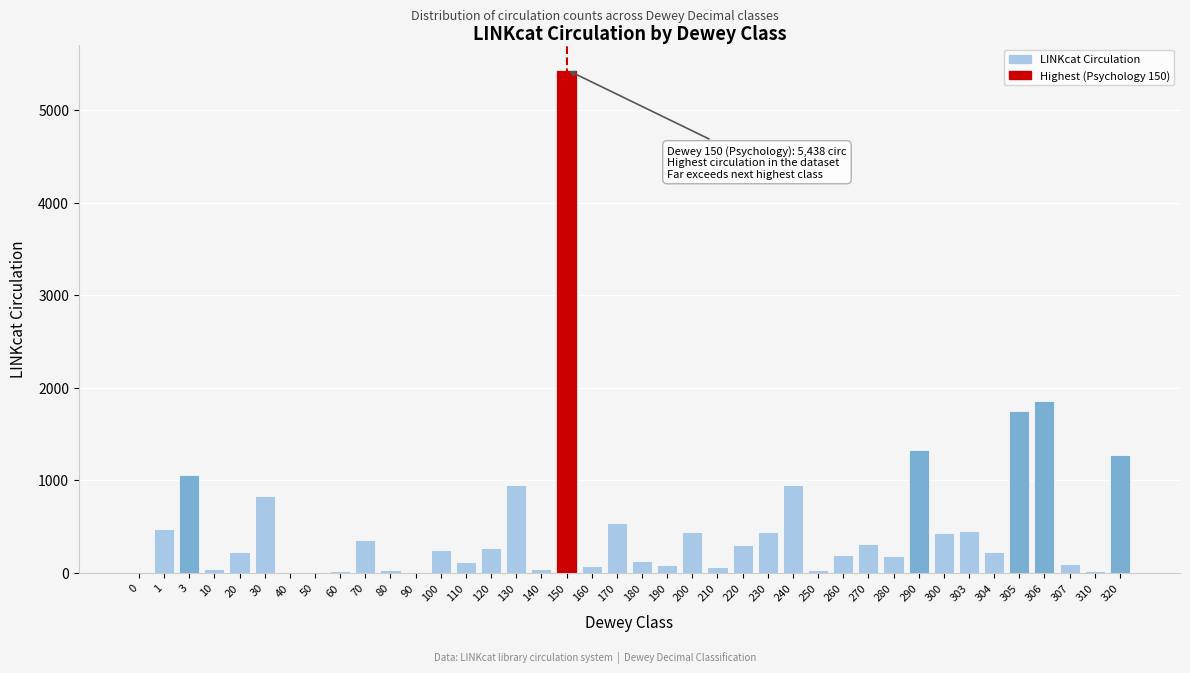

What is the maximum value shown in the chart?

5438